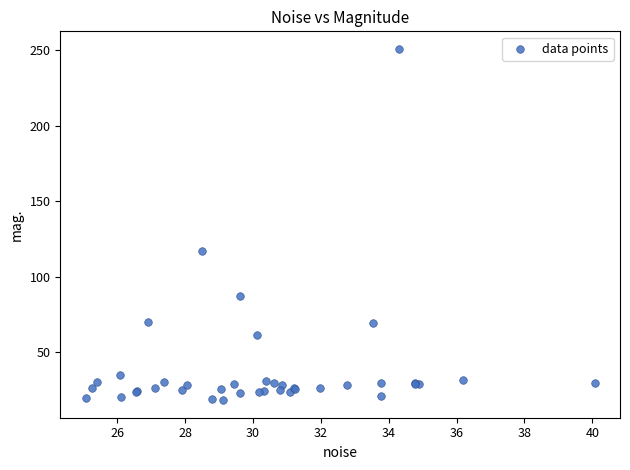

What Y value in the scatter plot is closest to 134?

116.9